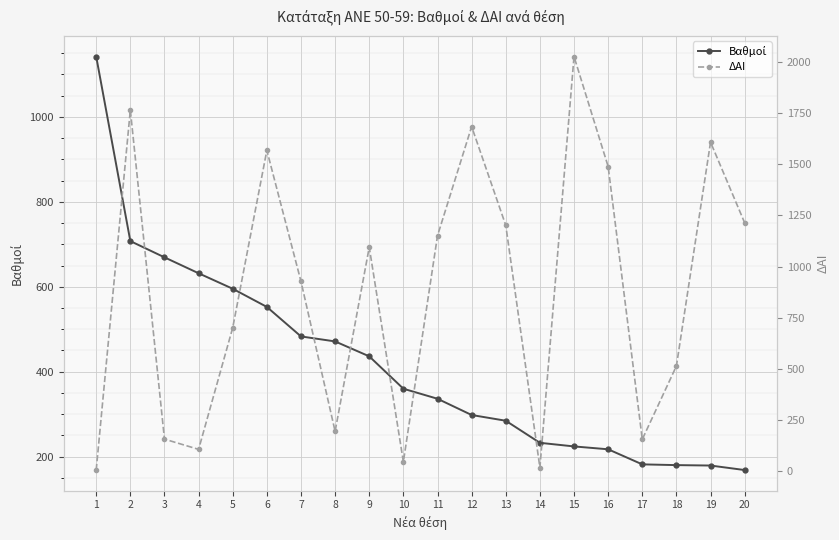

Which series ends up on top after the final intersection of ΔΑΙ and Βαθμοί?

ΔΑΙ